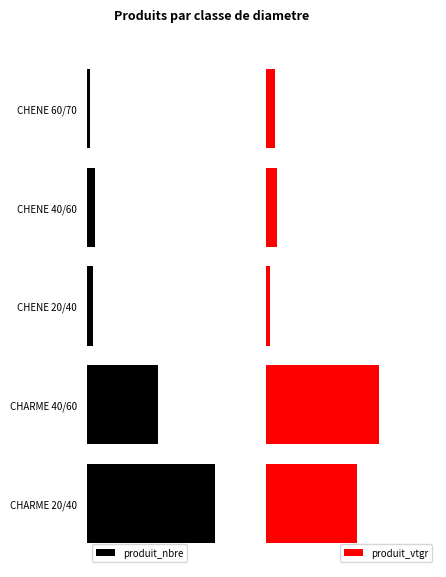

What position from the left is CHENE 60/70?

5